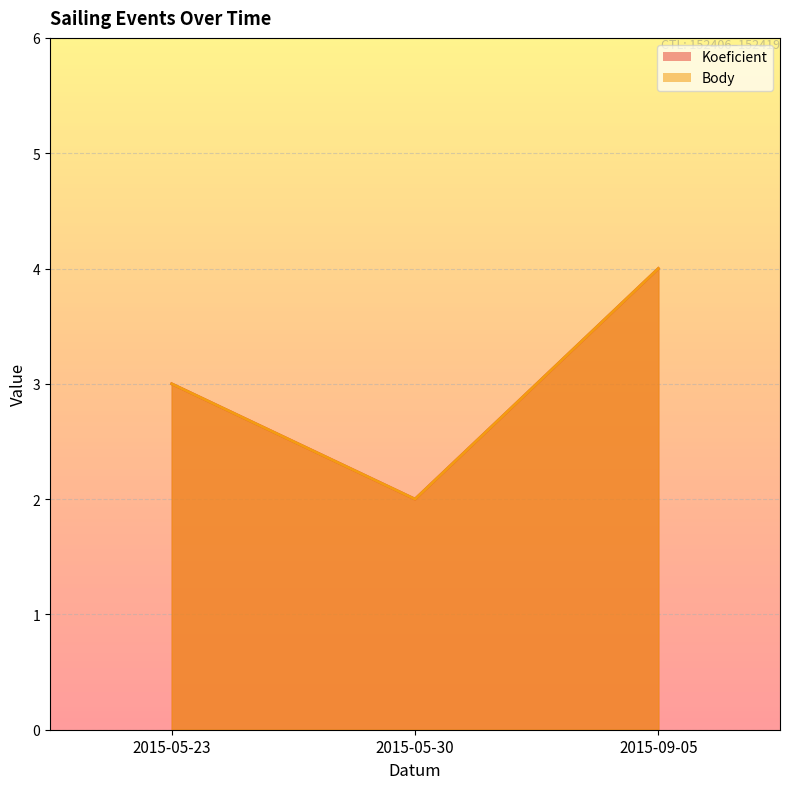

What is the label of the 2nd point from the right?

2015-05-30